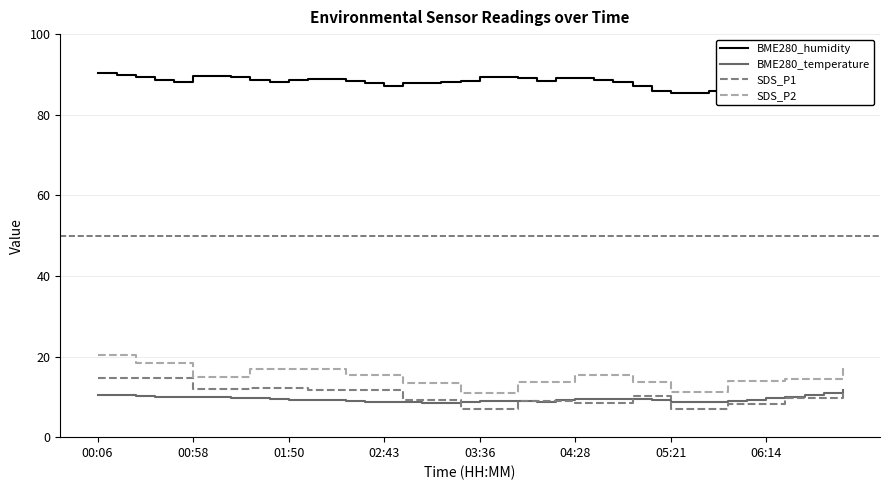

What is the maximum value for SDS_P1?

14.8